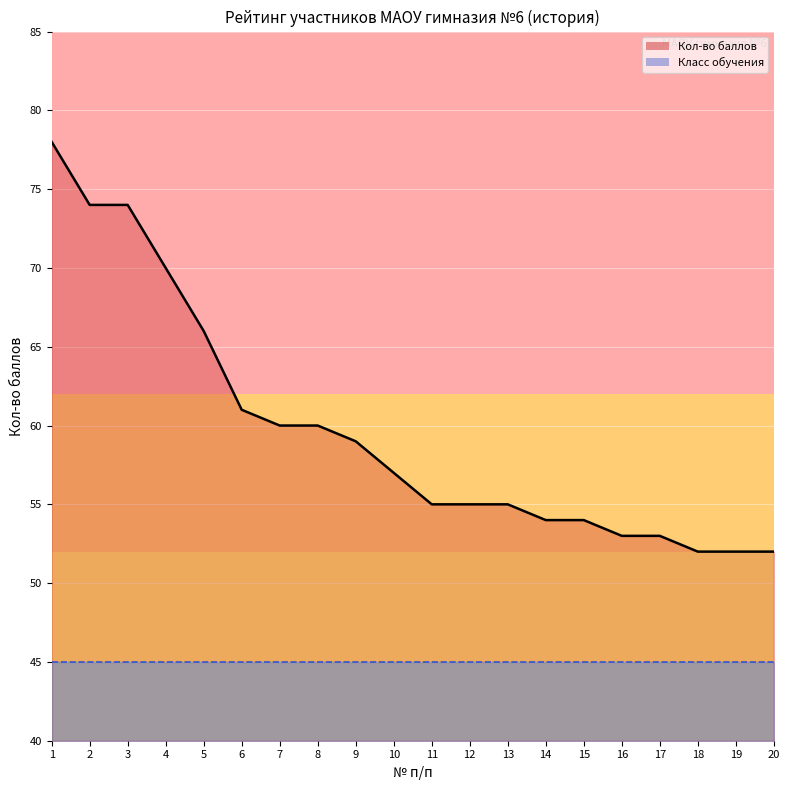

True or false: the data shows 22 at 7.

False